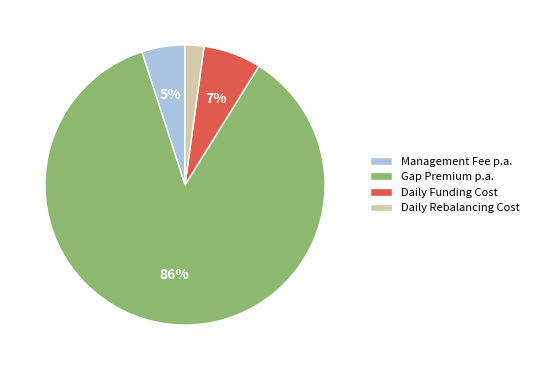

True or false: Gap Premium p.a. accounts for 80% of the total.

False